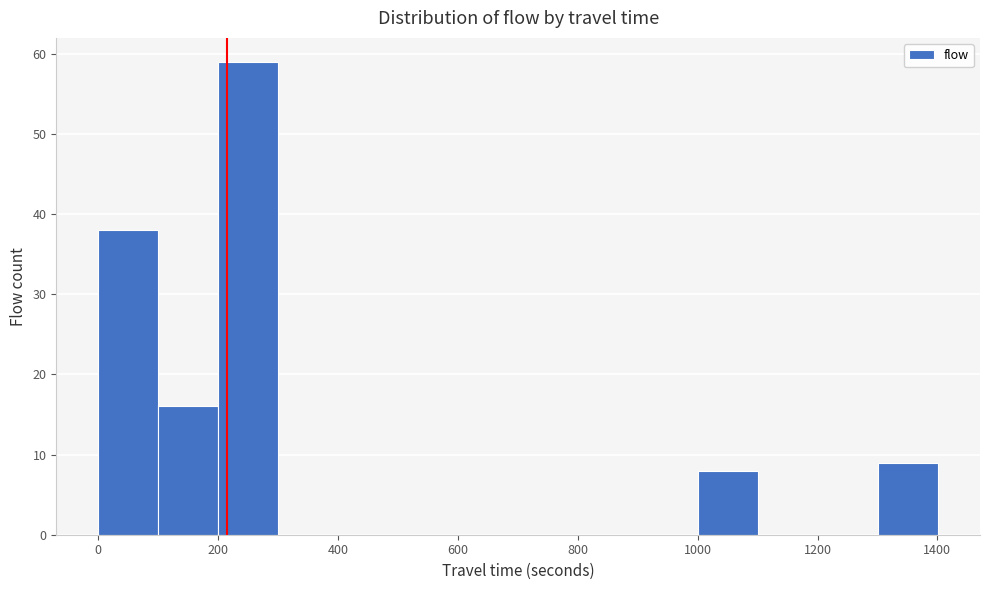

What is the height of the bar covering 1300 to 1400 on the x-axis? Neither the bar edges nor the heights are printed on the chart, so give them approximately, as read against the axes.

9